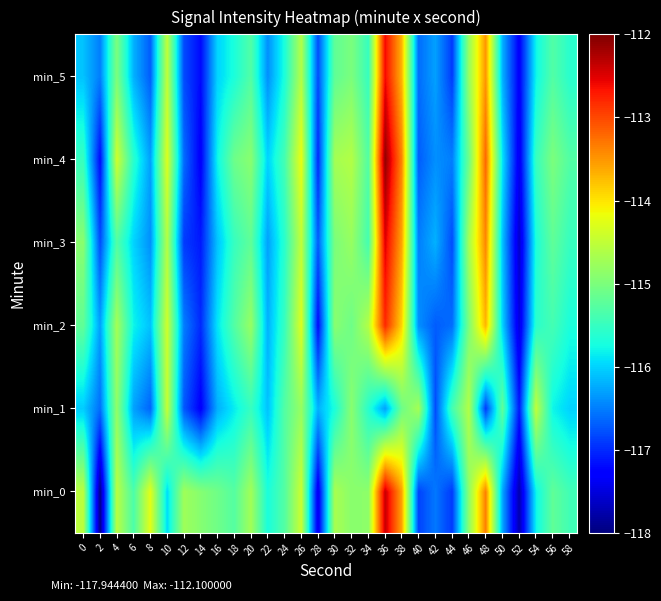

What is the spread (max minus min) of values at 16?

1.1